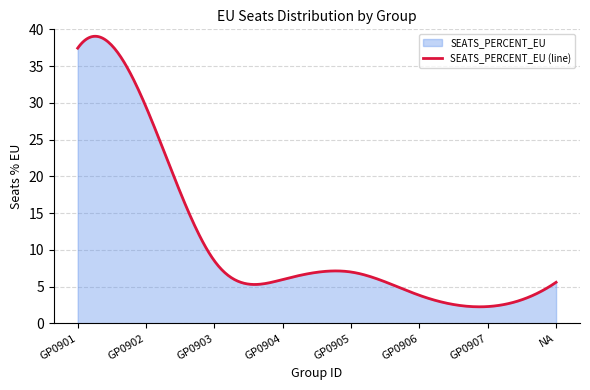

What is the difference between the maximum and minimum values?

36.8